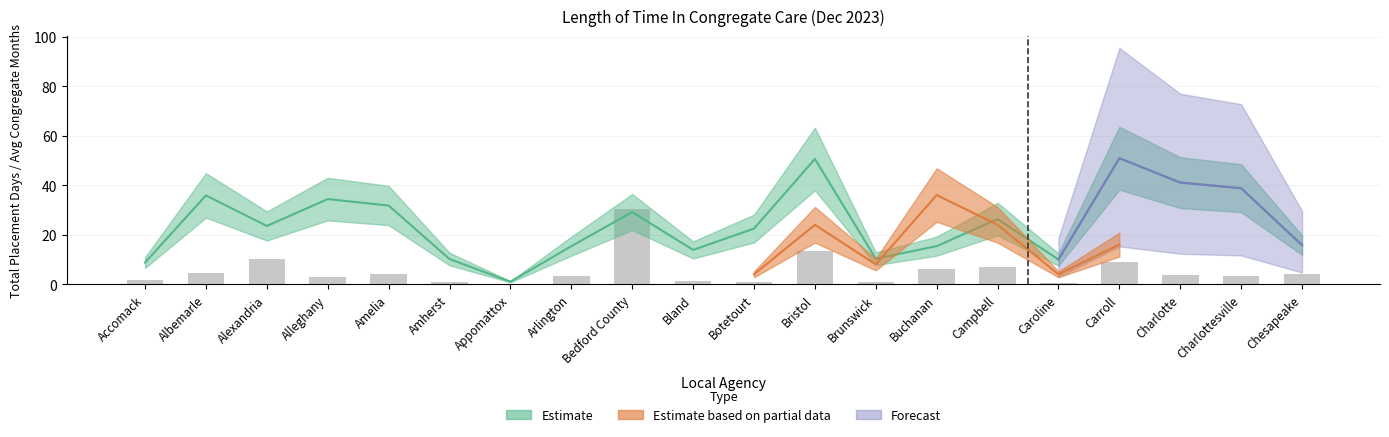

Reading left to right, what are all the values shown in this chart?

Accomack=8.7	Albemarle=35.9	Alexandria=23.5	Alleghany=34.4	Amelia=31.8	Amherst=10.2	Appomattox=1.0	Arlington=15.4	Bedford County=29.1	Bland=13.8	Botetourt=22.5	Bristol=50.6	Brunswick=10.3	Buchanan=15.4	Campbell=26.3	Caroline=9.9	Carroll=50.9	Charlotte=41.0	Charlottesville=38.8	Chesapeake=15.8